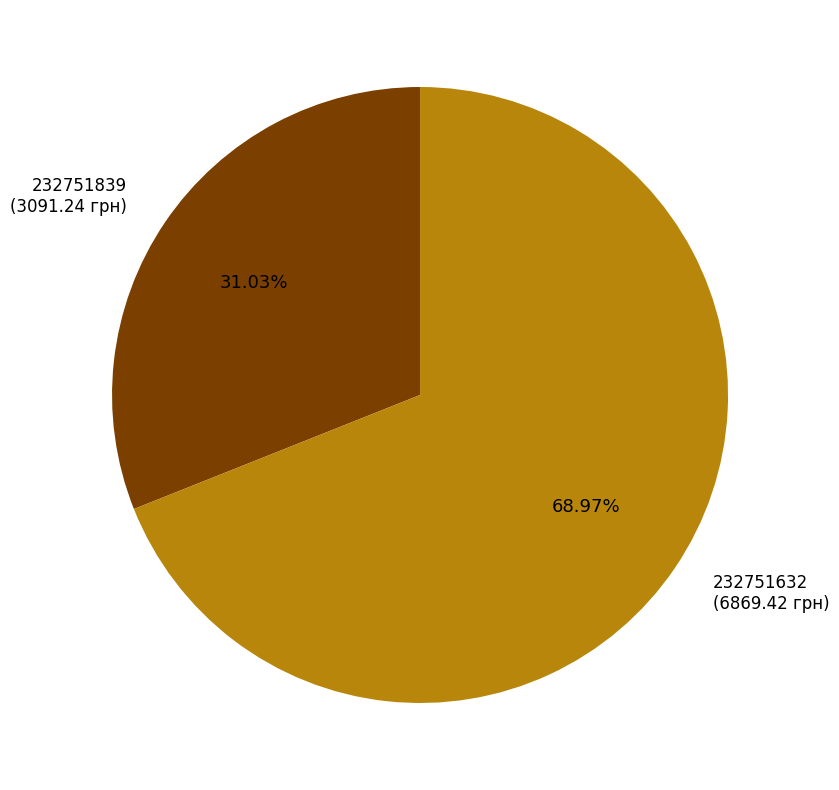

How many segments does this pie chart have?

2